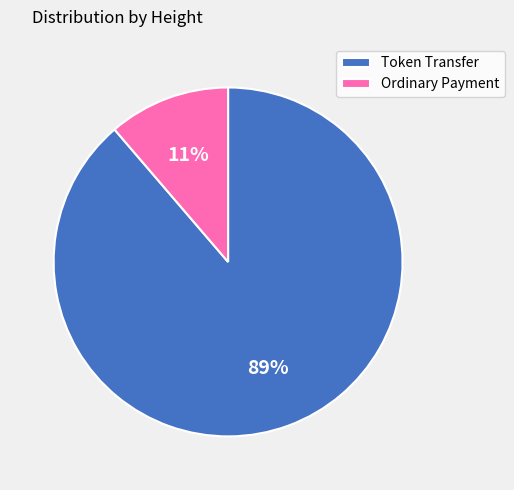

How many segments does this pie chart have?

2